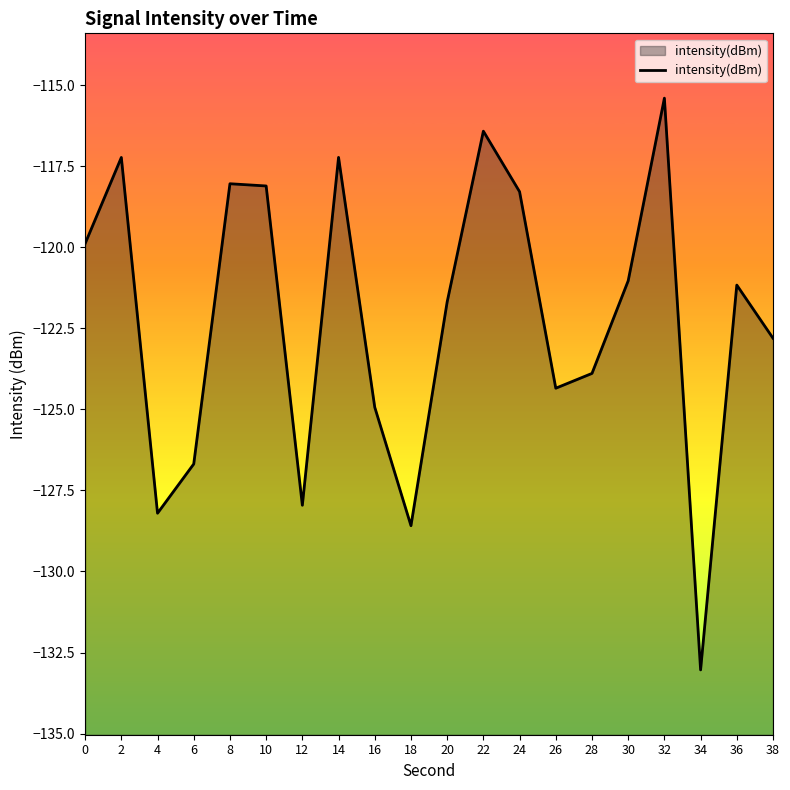

Reading left to right, transcribe all the data shown in this chart.

0=-119.9	2=-117.2	4=-128.2	6=-126.7	8=-118.0	10=-118.1	12=-128.0	14=-117.2	16=-124.9	18=-128.6	20=-121.7	22=-116.4	24=-118.3	26=-124.3	28=-123.9	30=-121.0	32=-115.4	34=-133.0	36=-121.2	38=-122.8